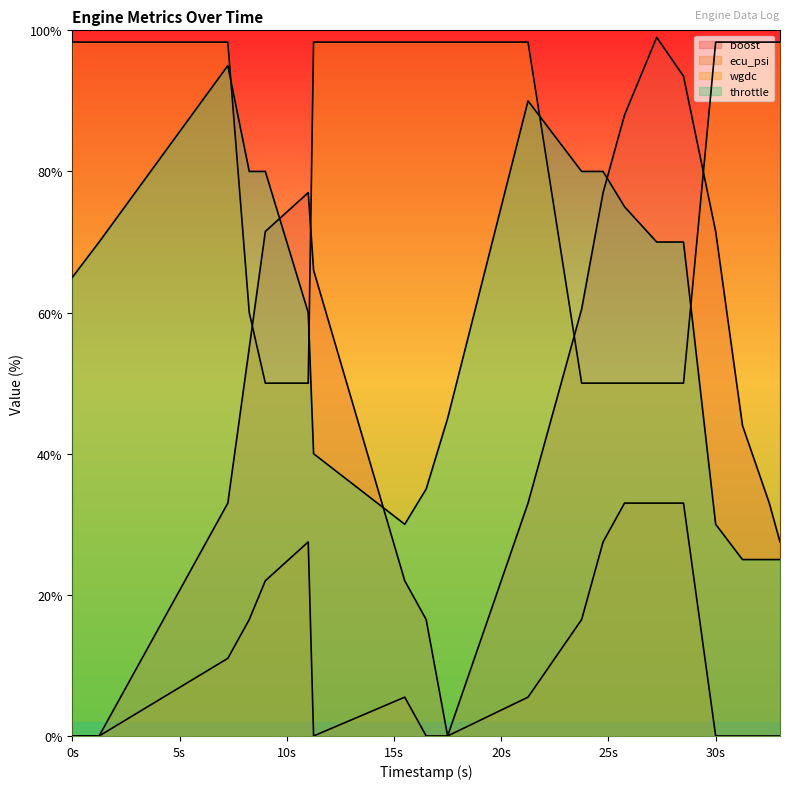

Which series has the largest range (max minus min)?

boost